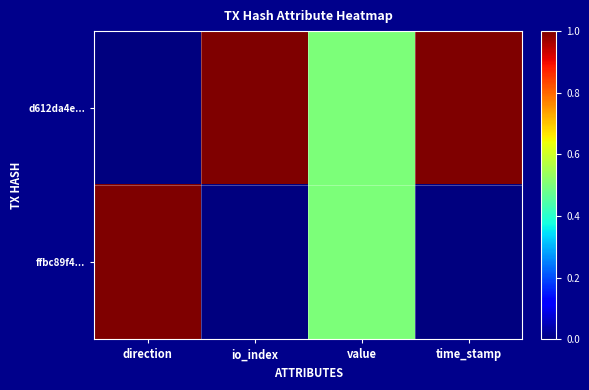

Rank the series by their average value, from lowest to highest.

ffbc89f4..., d612da4e...